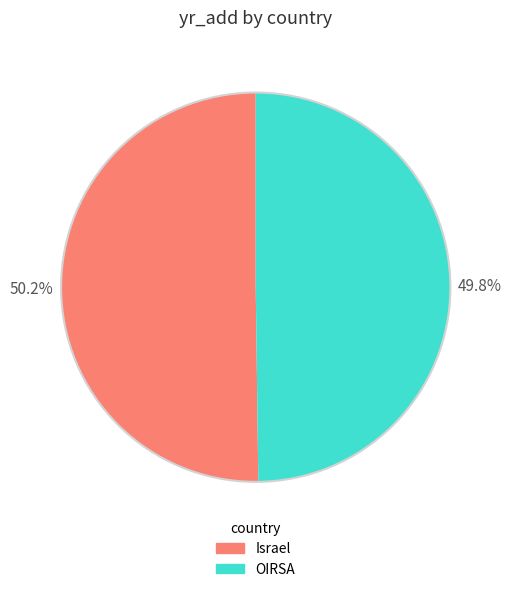

Combined, what portion of the pie is Israel and OIRSA?

100.0%